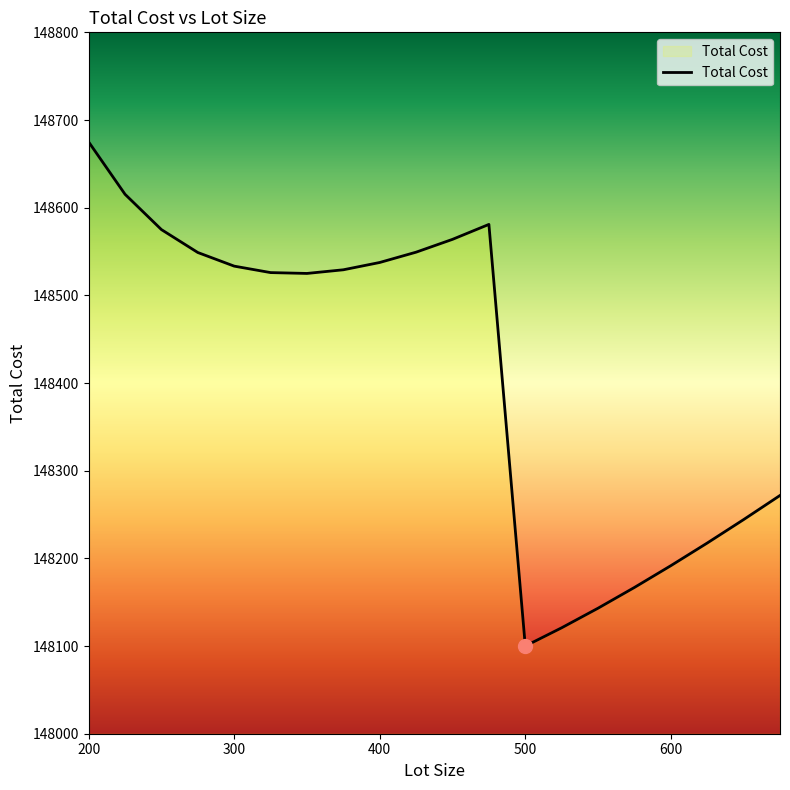

What is the difference between the maximum and minimum values?

575.0